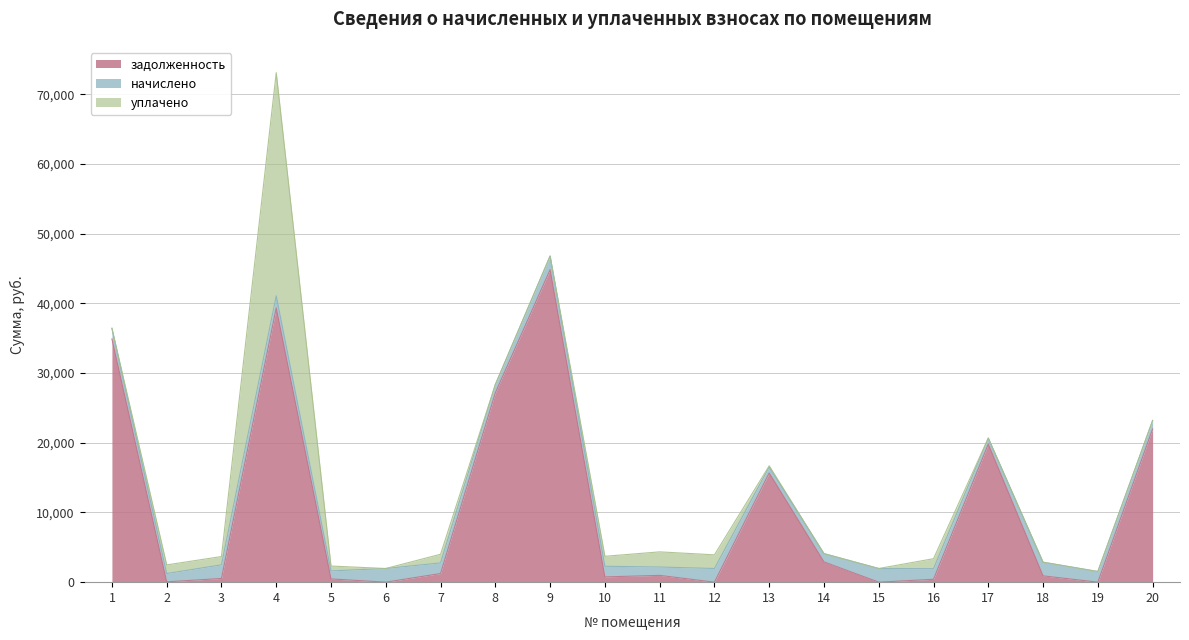

What is the maximum value for задолженность?

44843.5